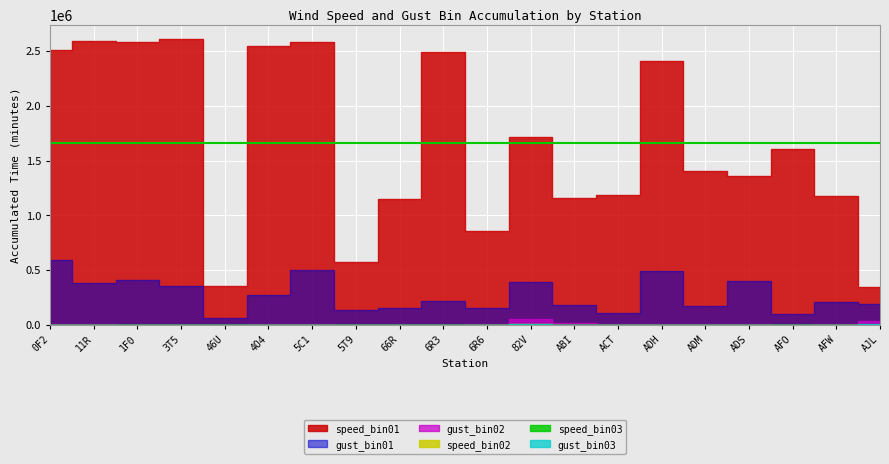

Reading left to right, list all the values displayed in this chart.

speed_bin01: 0F2=2508295	11R=2589955	1F0=2583753	3T5=2605870	46U=353060	4O4=2542635	5C1=2582365	5T9=568985	66R=1152540	6R3=2486790	6R6=852958	82V=1713110	ABI=1156412	ACT=1188456	ADH=2407440	ADM=1400064	ADS=1362950	AFO=1604906	AFW=1176610	AJL=347751
speed_bin02: 0F2=155	11R=60	1F0=0	3T5=20	46U=0	4O4=20	5C1=0	5T9=60	66R=0	6R3=20	6R6=212	82V=7700	ABI=416	ACT=132	ADH=20	ADM=480	ADS=675	AFO=0	AFW=75	AJL=1100
speed_bin03: 0F2=0	11R=0	1F0=0	3T5=0	46U=0	4O4=0	5C1=0	5T9=20	66R=0	6R3=0	6R6=26	82V=440	ABI=27	ACT=5	ADH=0	ADM=40	ADS=200	AFO=0	AFW=0	AJL=0
gust_bin01: 0F2=591760	11R=382775	1F0=412805	3T5=352330	46U=60420	4O4=272687	5C1=501695	5T9=135280	66R=152685	6R3=213442	6R6=157845	82V=391555	ABI=177238	ACT=103687	ADH=492970	ADM=173533	ADS=397939	AFO=100529	AFW=205542	AJL=187481
gust_bin02: 0F2=10200	11R=3675	1F0=1480	3T5=2040	46U=480	4O4=2783	5C1=3600	5T9=2400	66R=835	6R3=795	6R6=8820	82V=52445	ABI=15781	ACT=6509	ADH=6215	ADM=5210	ADS=8977	AFO=1540	AFW=5508	AJL=30725
gust_bin03: 0F2=295	11R=200	1F0=20	3T5=40	46U=20	4O4=60	5C1=80	5T9=440	66R=40	6R3=20	6R6=841	82V=8460	ABI=1086	ACT=447	ADH=100	ADM=840	ADS=1329	AFO=120	AFW=267	AJL=3819